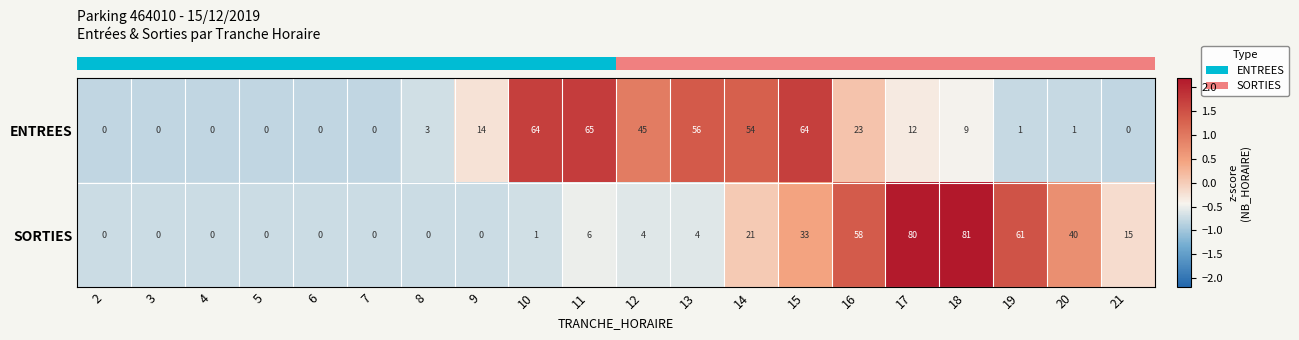

What is the greatest value displayed?

81